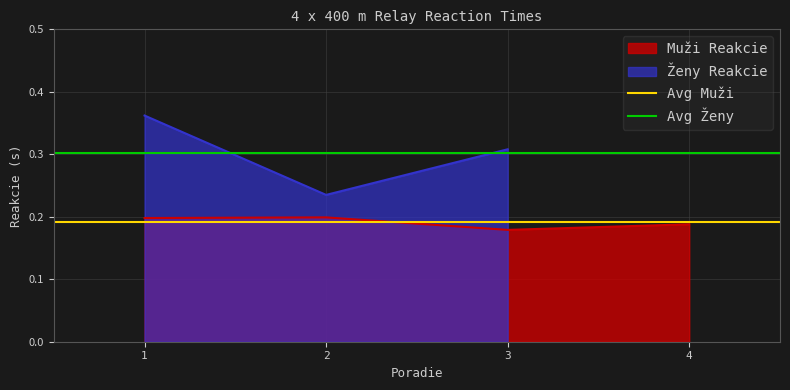

The value of Muži Reakcie at 1 is 0.3. True or false?

False